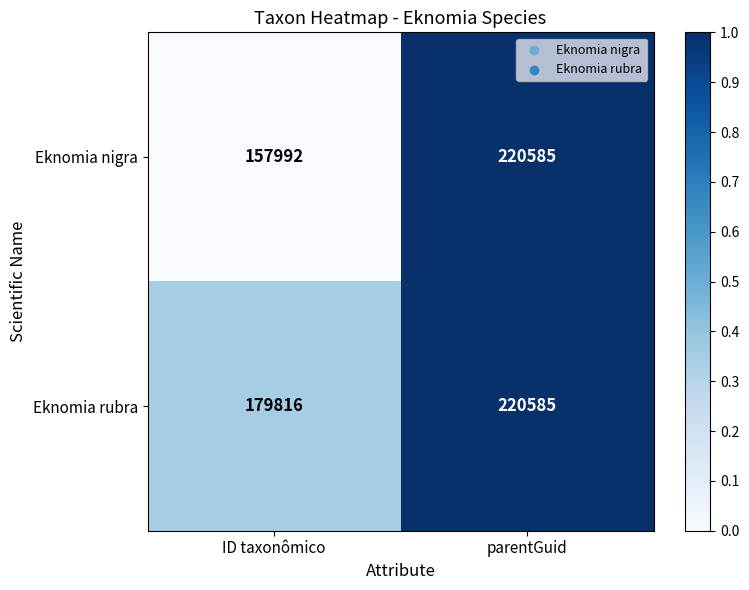

How many data points in Eknomia rubra are less than 220585?

1